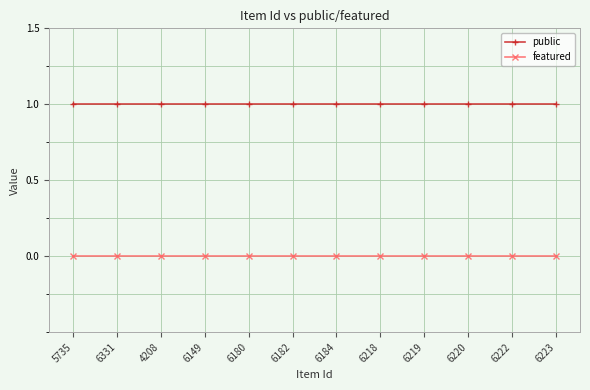

True or false: public and featured cross at least once.

False